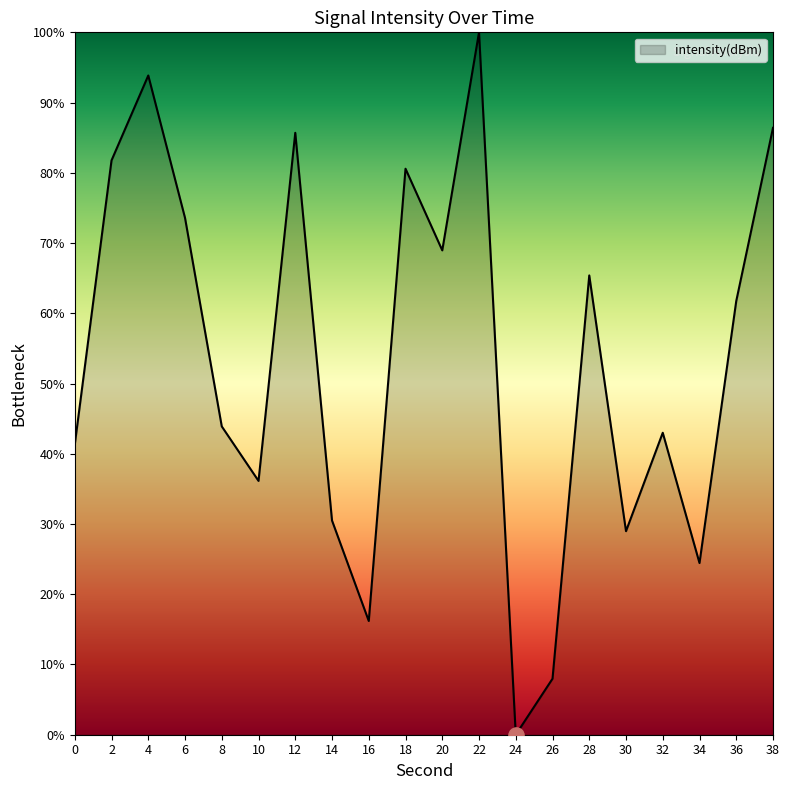

What is the change in value from 12 to 30?

-56.7